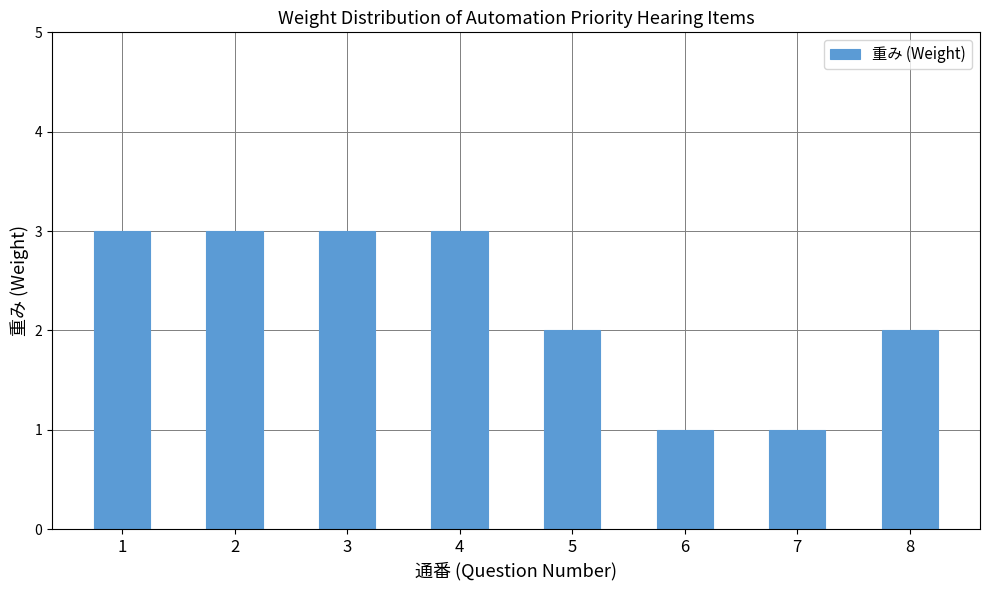

Reading right to left, what are all the values shown in this chart?

2	1	1	2	3	3	3	3